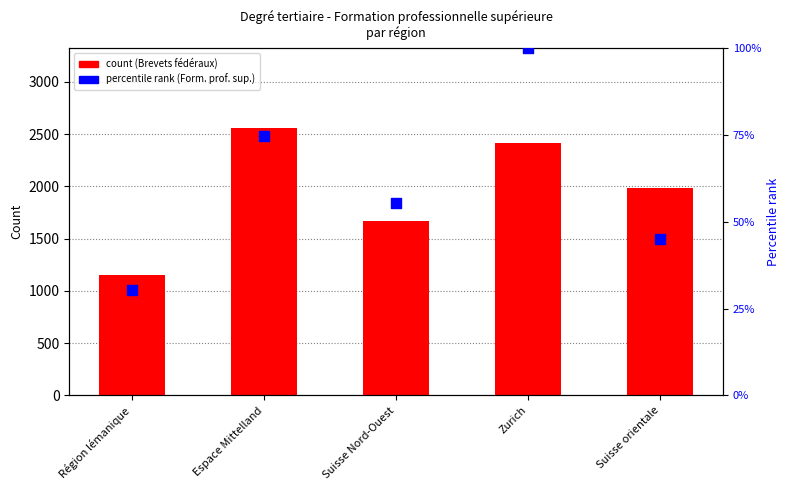

At which category is the sum across all series the highest?

Espace Mittelland